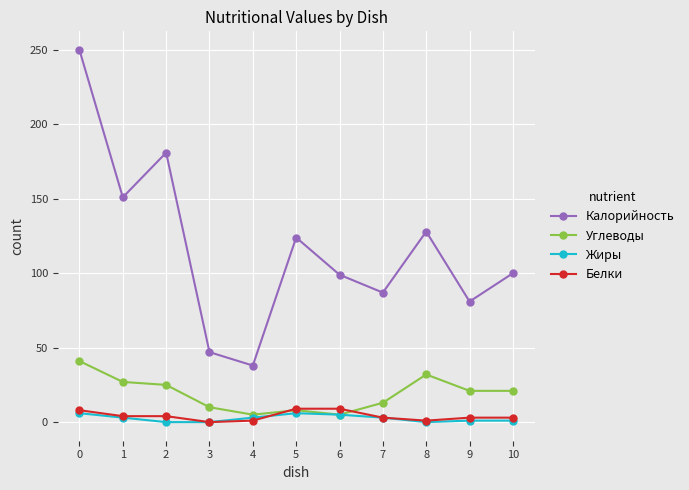

Count the Белки values in the range 1 to 8.

8